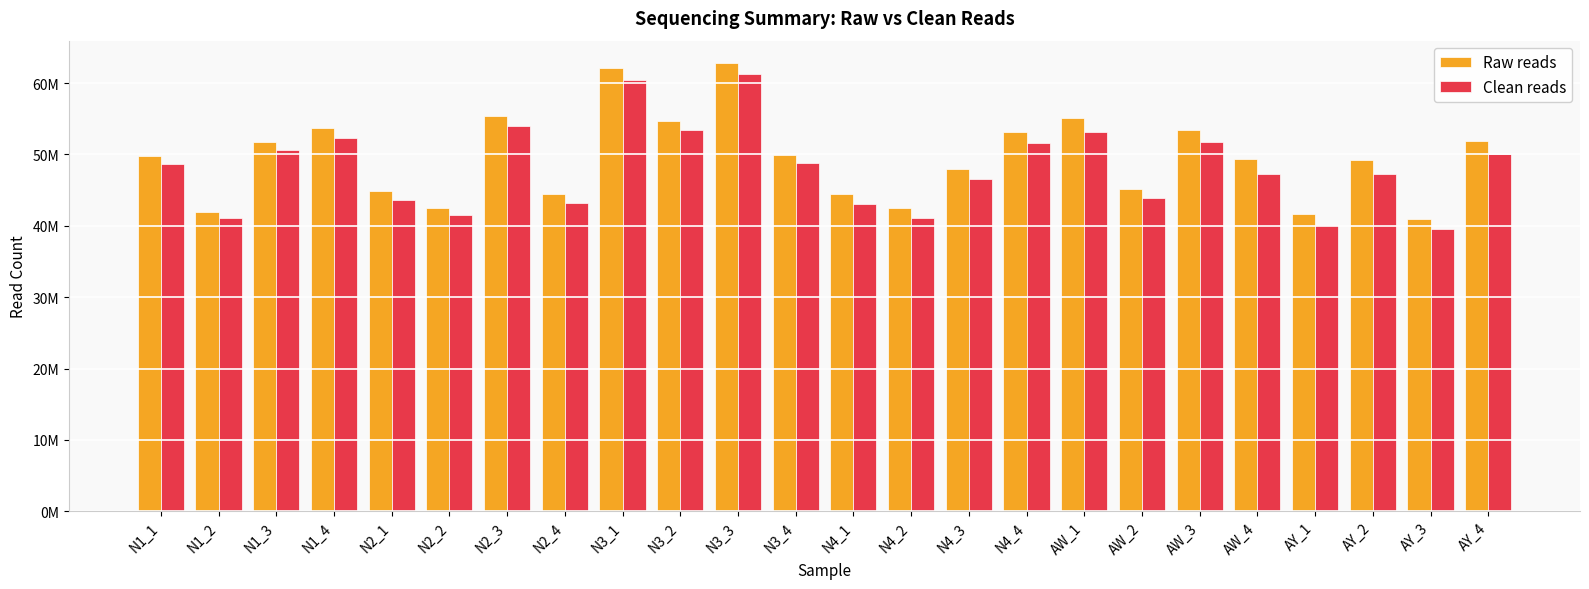

What are all the series names shown in the legend?

Raw reads, Clean reads